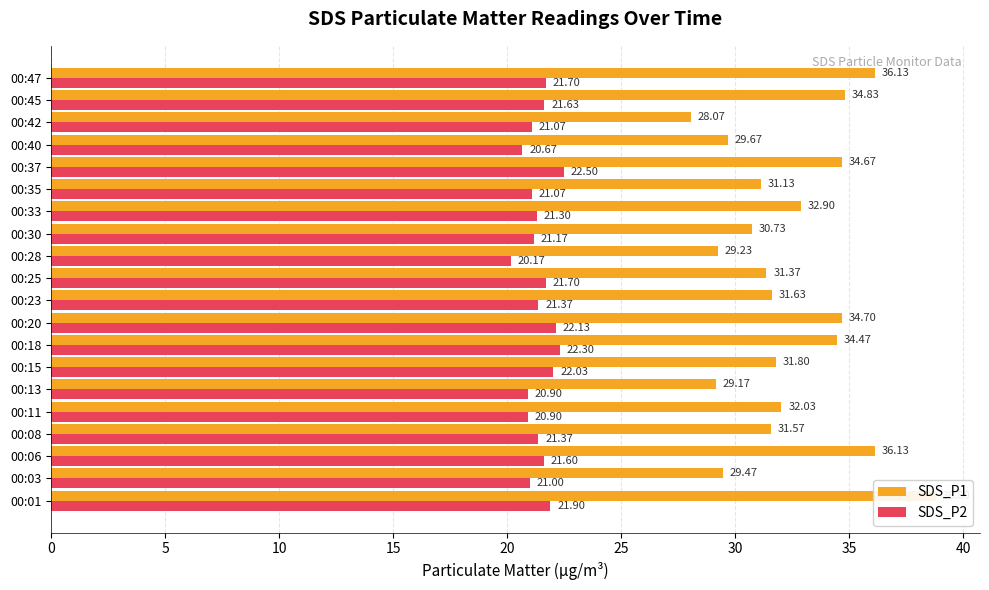

Which series has the largest range (max minus min)?

SDS_P1